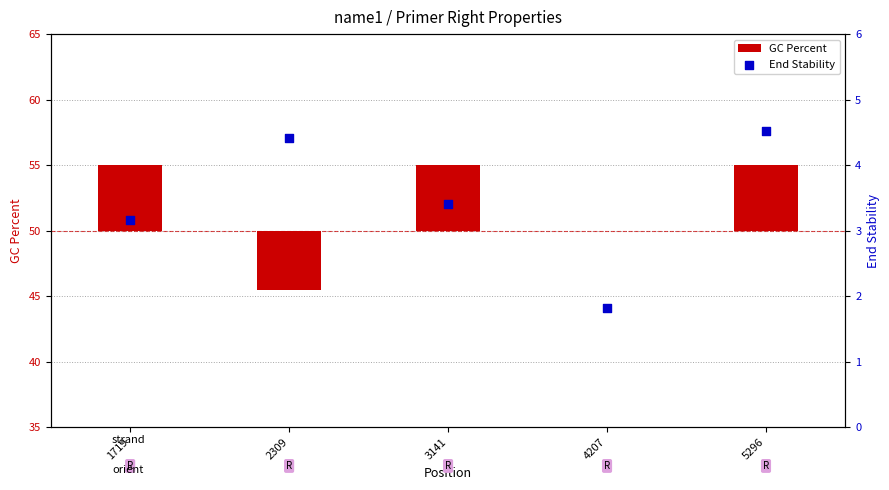

Which series reaches the maximum Y coordinate?

GC Percent